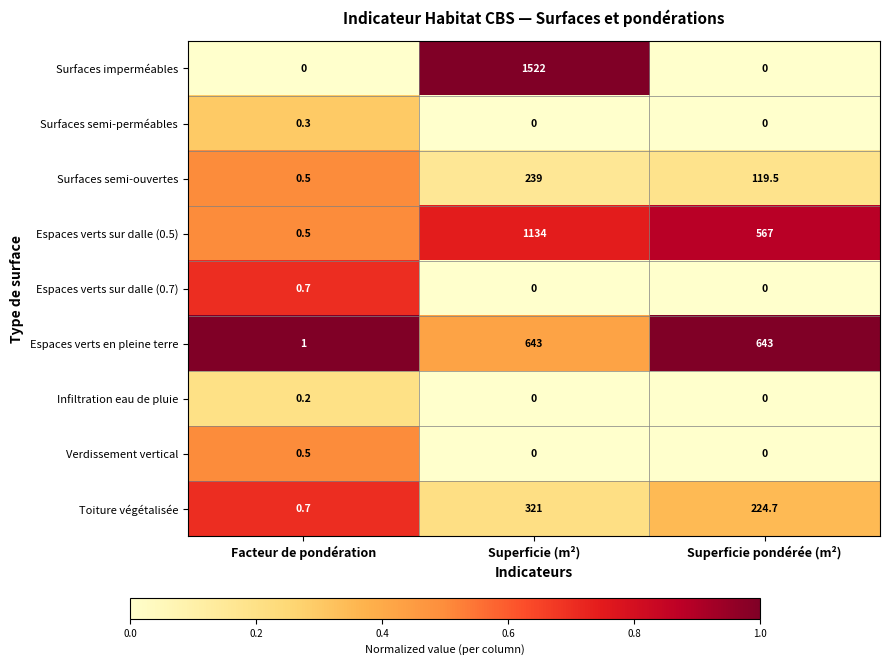

Between Facteur de pondération and Superficie pondérée (m²), which series saw the biggest shift?

Espaces verts en pleine terre